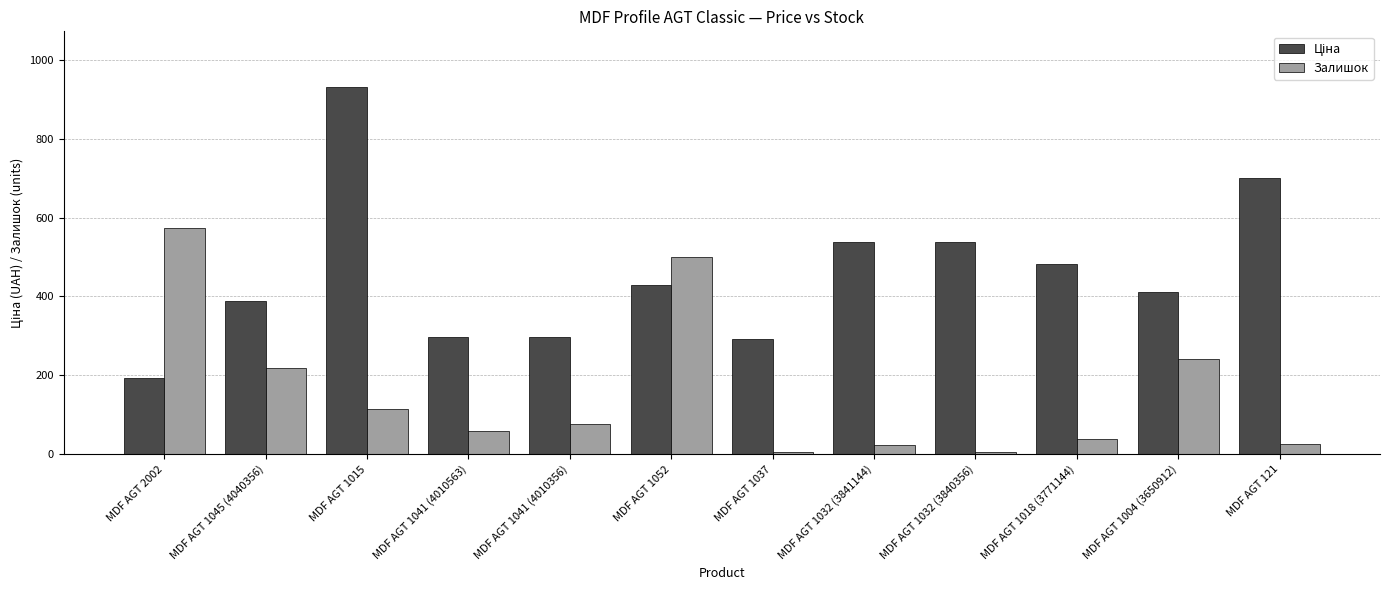

True or false: Залишок has a value of 78.0 at MDF AGT 1041 (4010356).

True